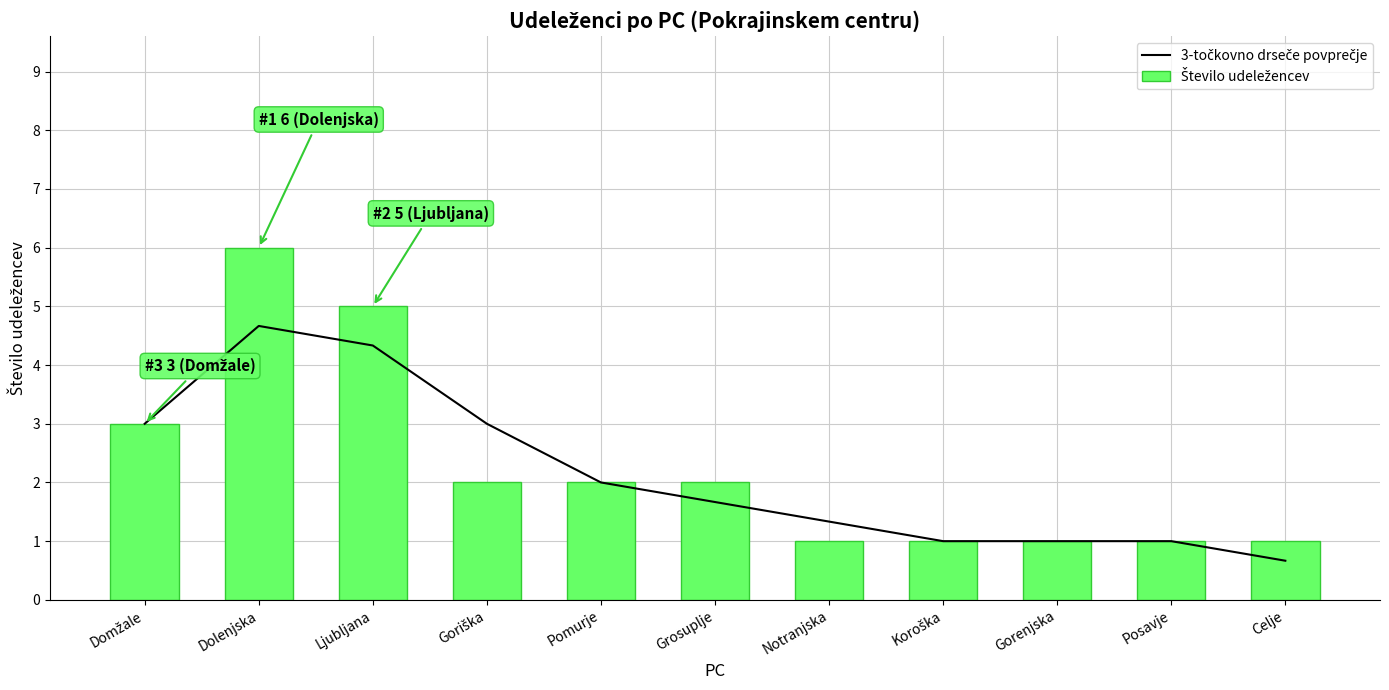

What is the minimum value for 3-točkovno drseče povprečje?

0.7